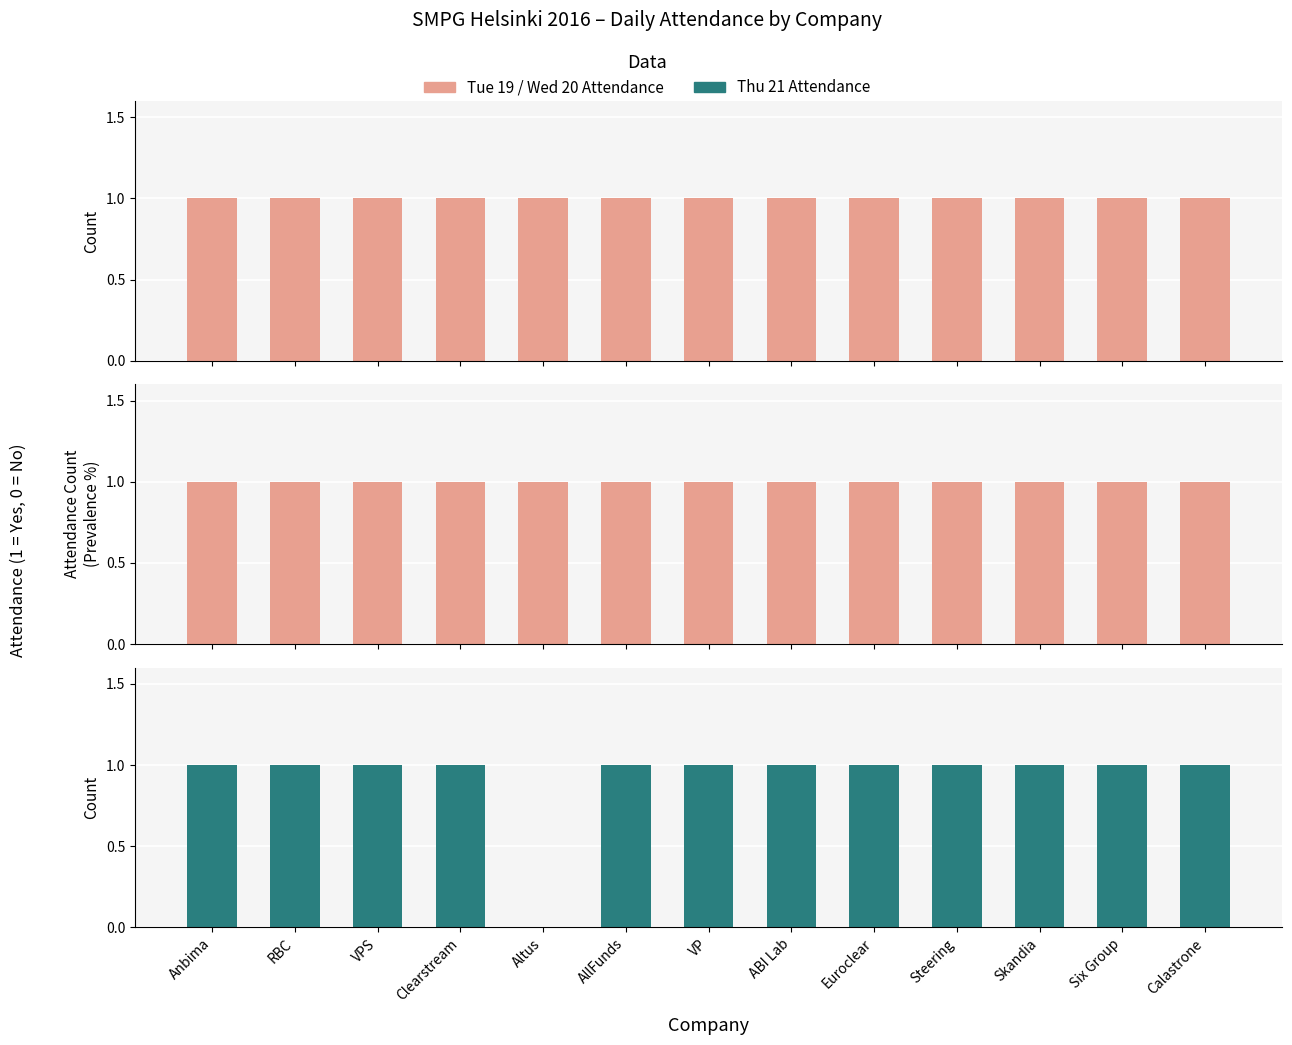

What is the label of the 2nd bar from the left?

RBC